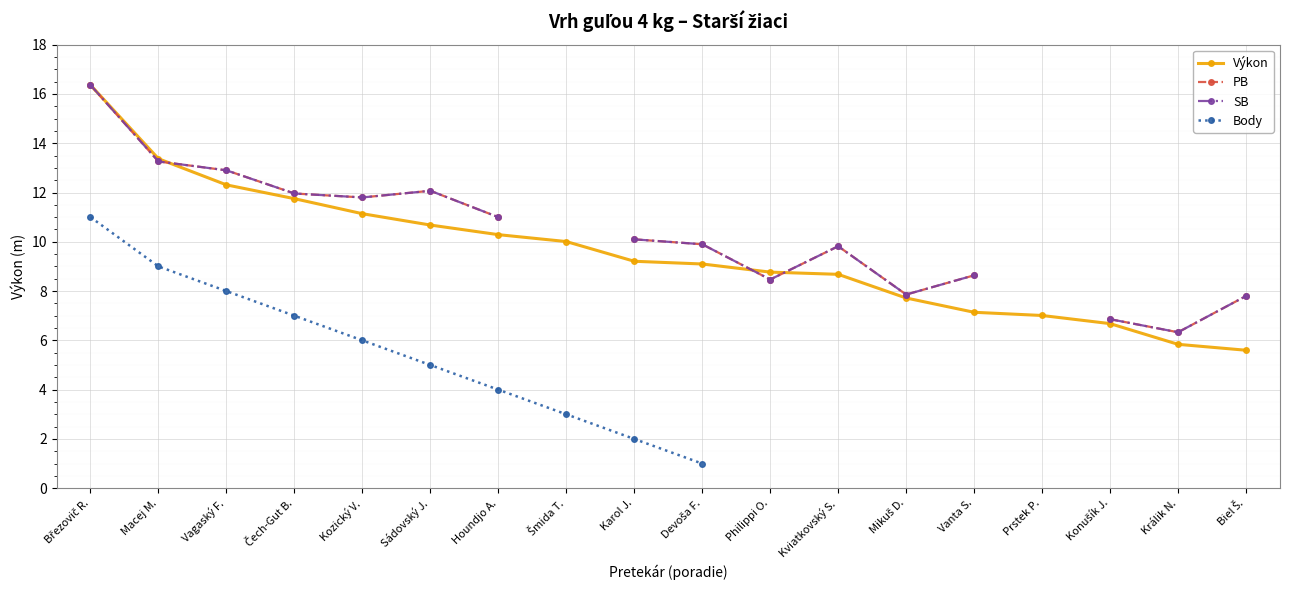

The value of Body at Kozický V. is 6.0. True or false?

True